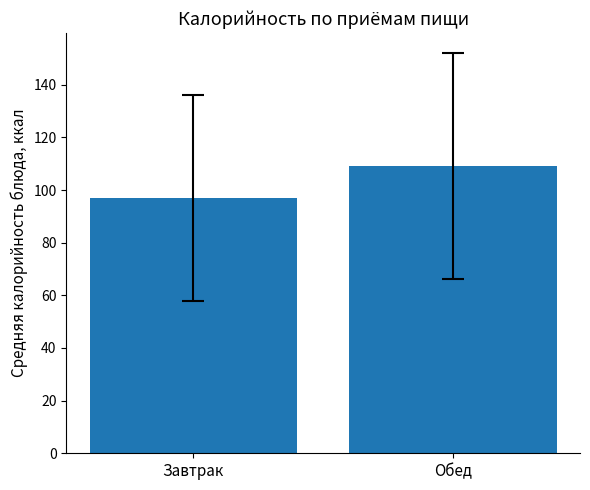

How many categories are shown in the chart?

2